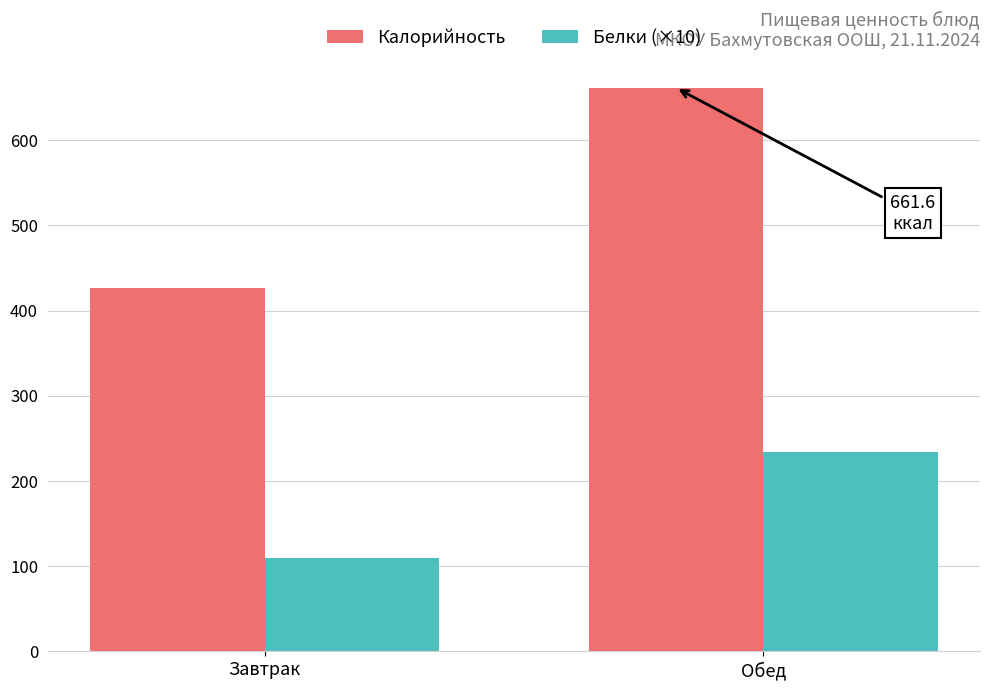

Does the chart contain any negative values?

No